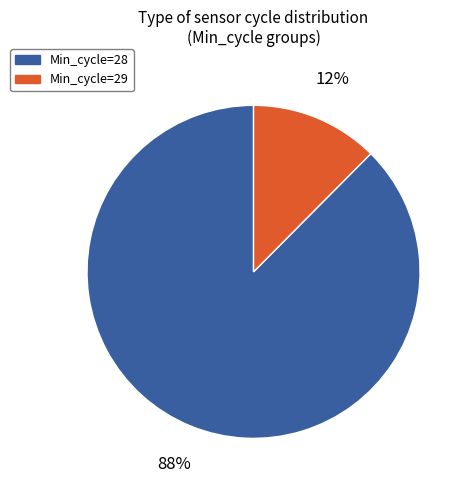

Is the sum of Min_cycle=28 and Min_cycle=29 greater than half?

Yes